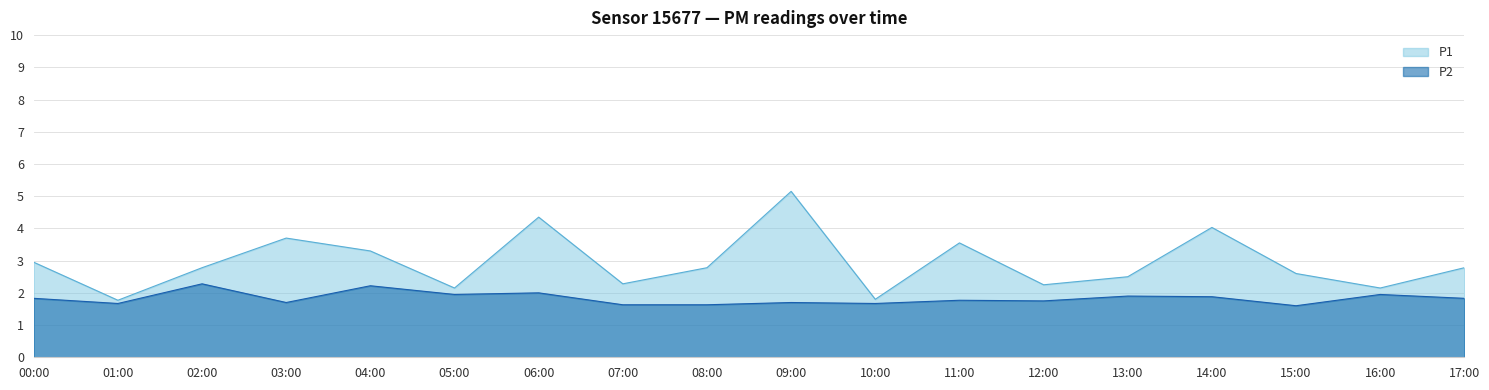

True or false: P2 has a value of 2.7 at 15:00.

False